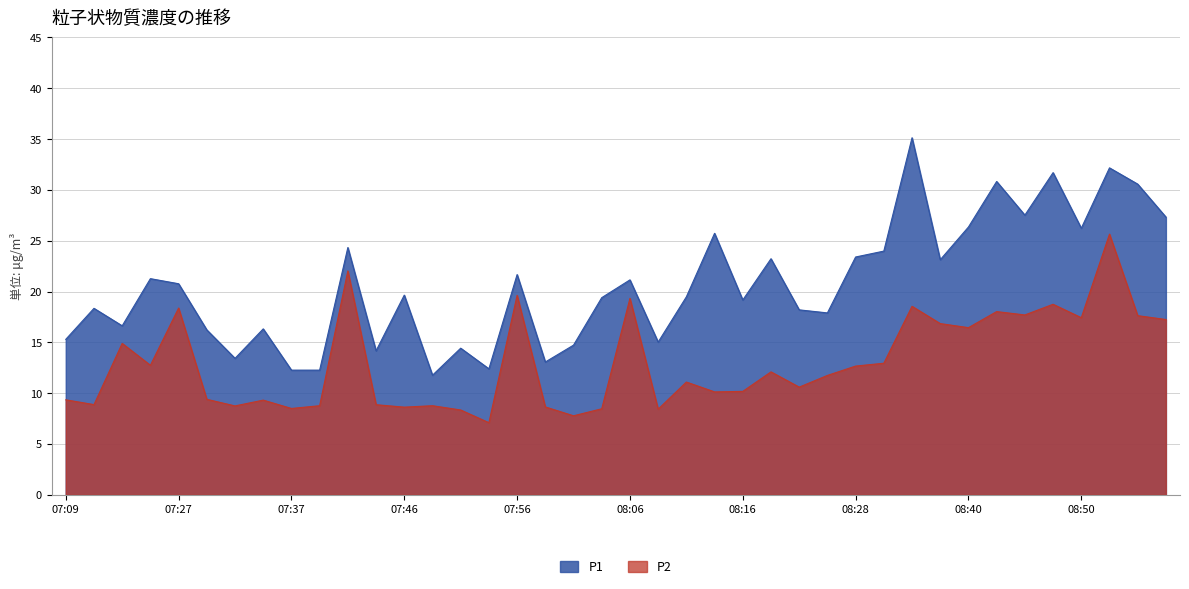

What is the difference between the maximum and second lowest values in the P2 series?

17.9